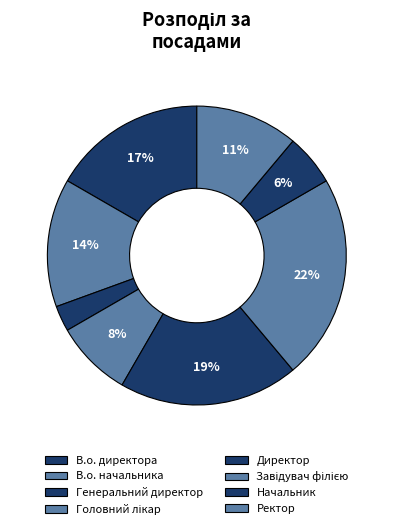

What is the smallest slice in the pie chart?

Генеральний директор